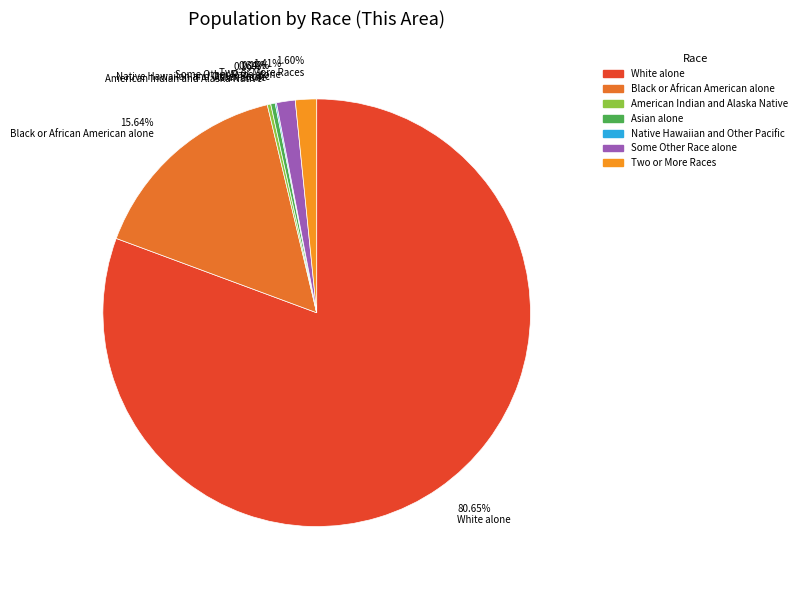

To the nearest percent, what portion does Black or African American alone represent?

16%